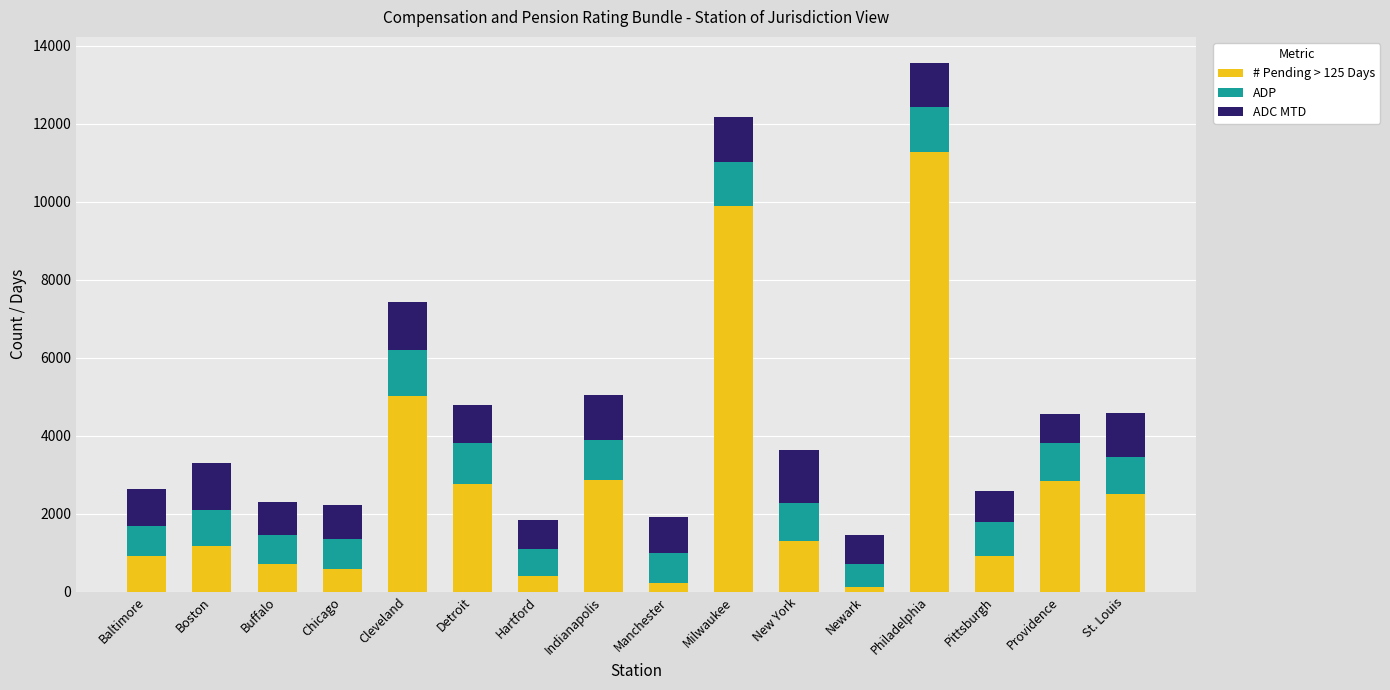

At which category is the sum across all series the highest?

Philadelphia